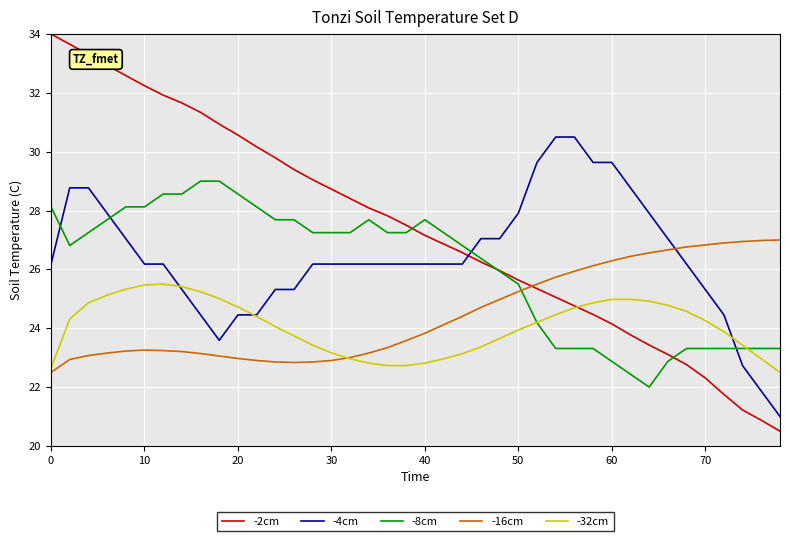

At how many categories does at least one series exceed 22?

40